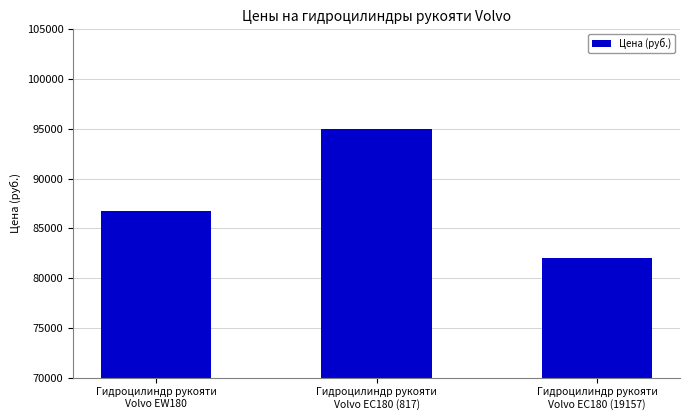

What is the value of the 3rd bar from the left?

82050